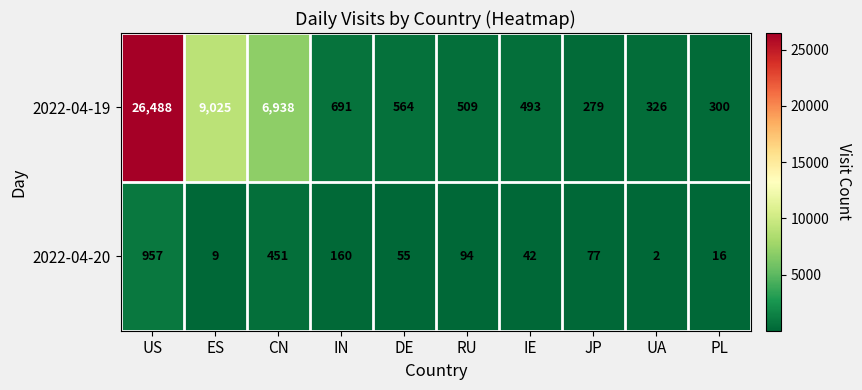

How many distinct data groups are displayed?

2